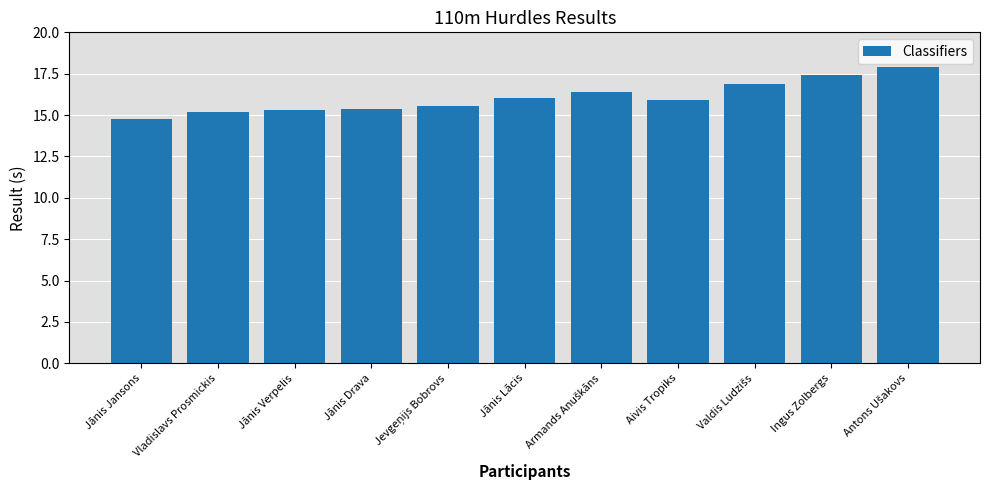

What is the sum of all values?

176.8